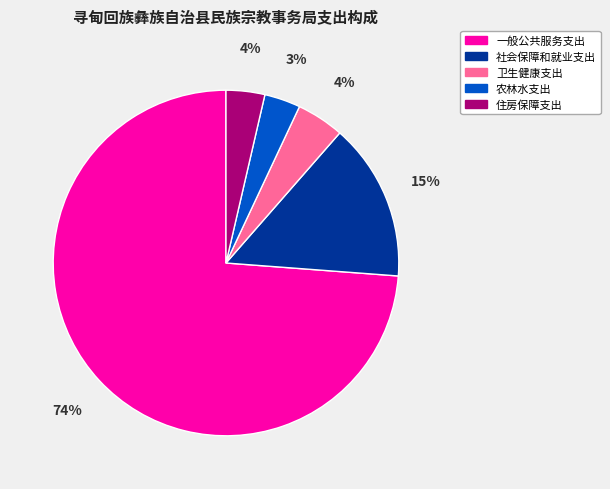

Is 一般公共服务支出 the majority of the pie?

Yes